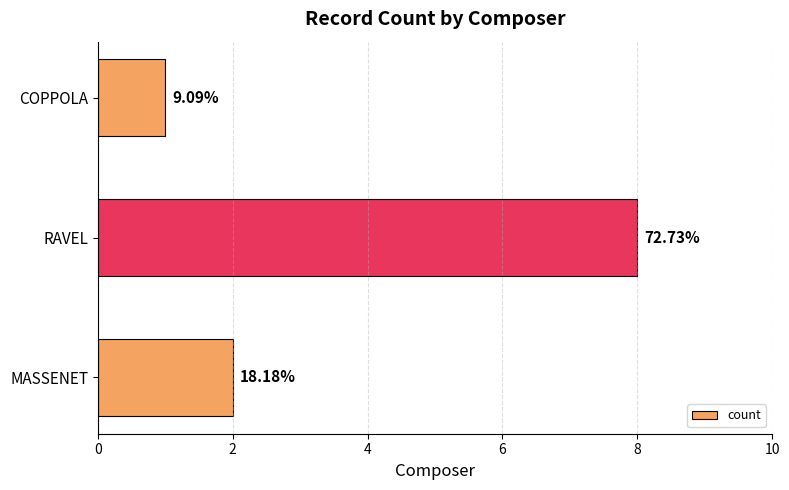

How many bars are there in total?

3